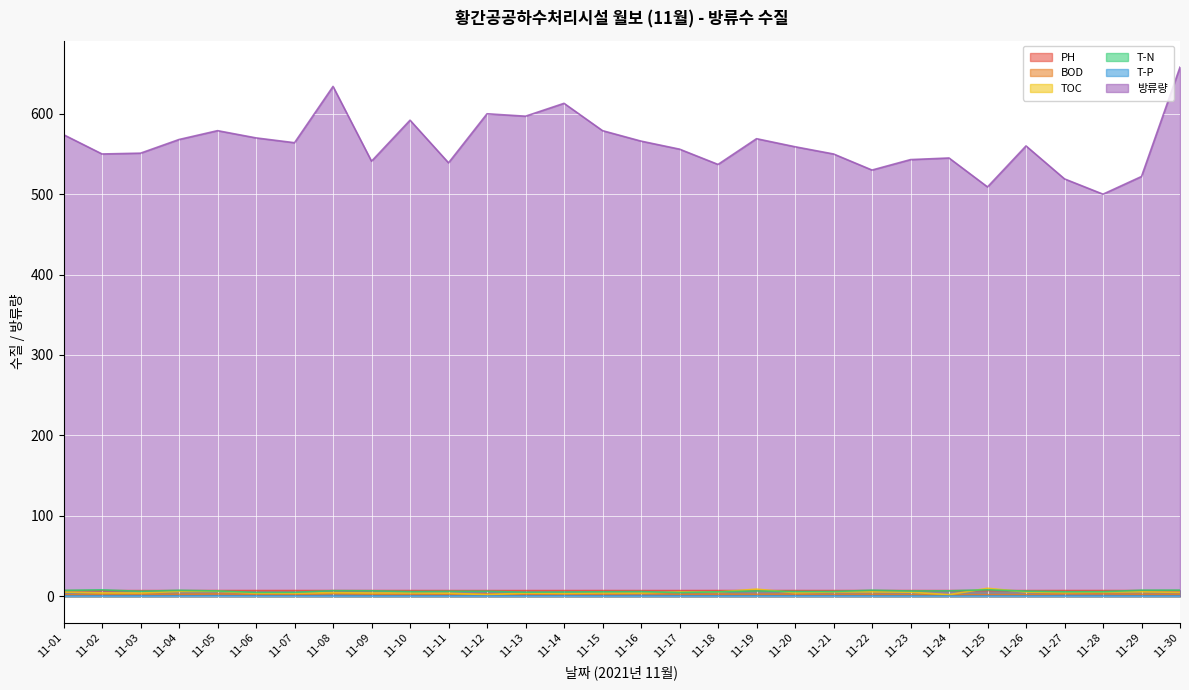

True or false: TOC has a value of 5.5 at 11-03.

False